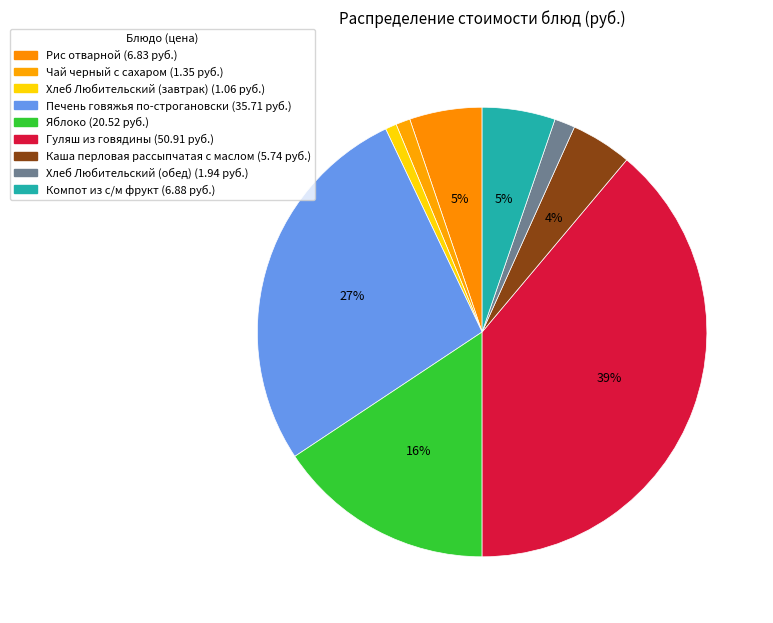

Is Каша перловая рассыпчатая с маслом the majority of the pie?

No